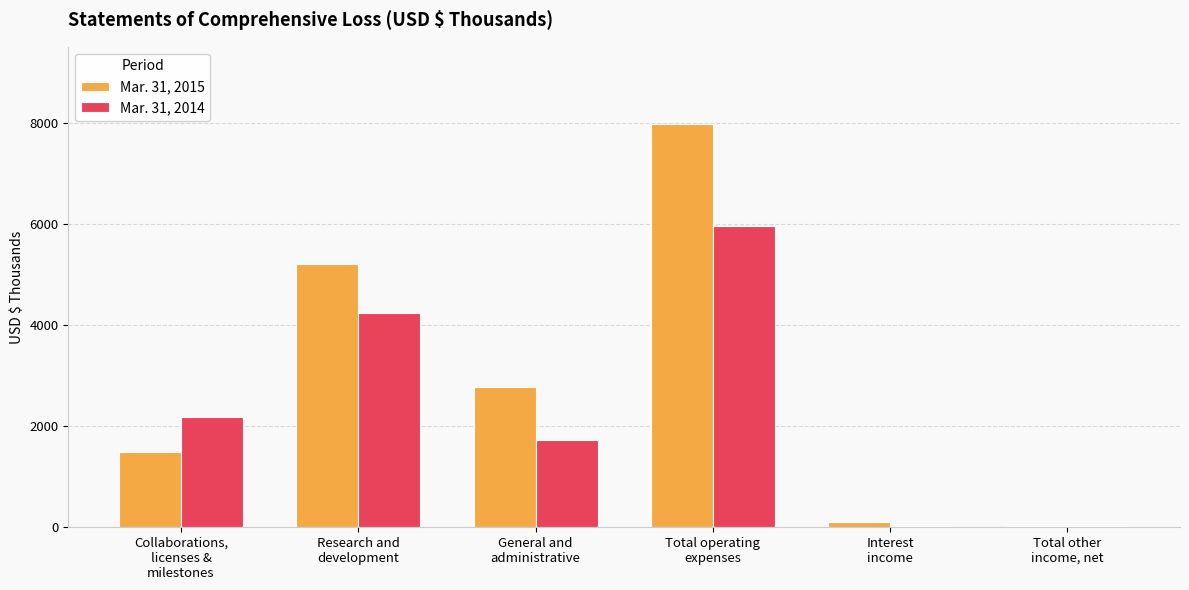

What is the maximum value shown in the chart?

7969